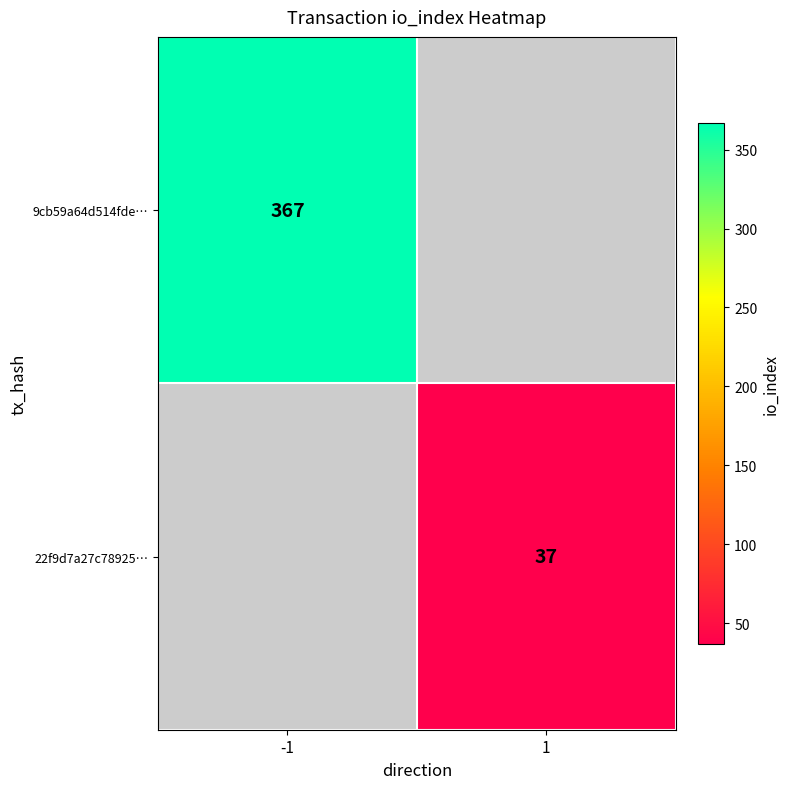

Is it true that 9cb59a64d514fde… equals 618 at -1?

False